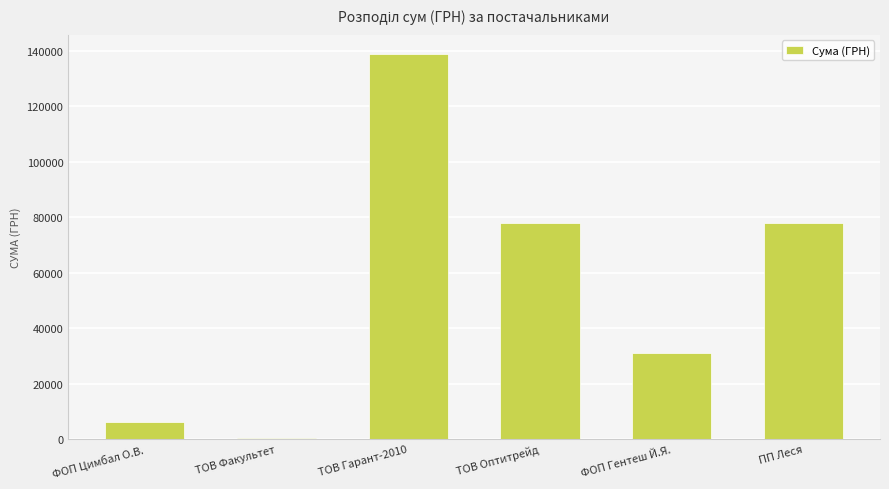

What is the approximate value at ФОП Цимбал О.В.?

5985.0